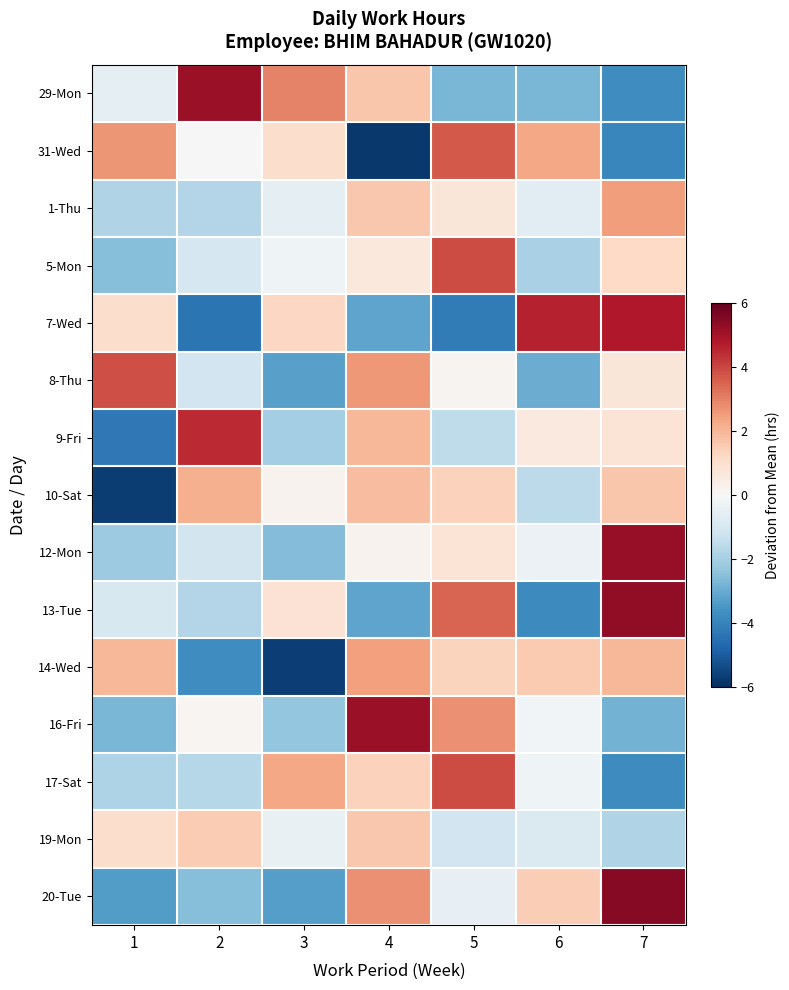

List the series in order of their peak value, lowest first.

19-Mon, 10-Sat, 14-Wed, 1-Thu, 31-Wed, 8-Thu, 17-Sat, 5-Mon, 9-Fri, 7-Wed, 16-Fri, 29-Mon, 12-Mon, 13-Tue, 20-Tue